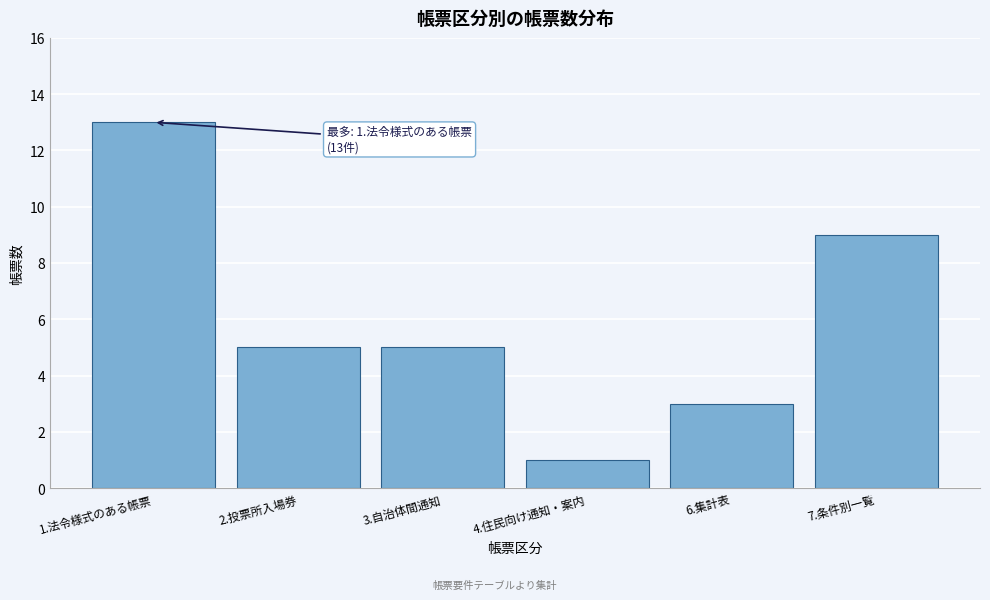

Reading left to right, extract all data points from this chart.

1.法令様式のある帳票=13	2.投票所入場券=5	3.自治体間通知=5	4.住民向け通知・案内=1	6.集計表=3	7.条件別一覧=9